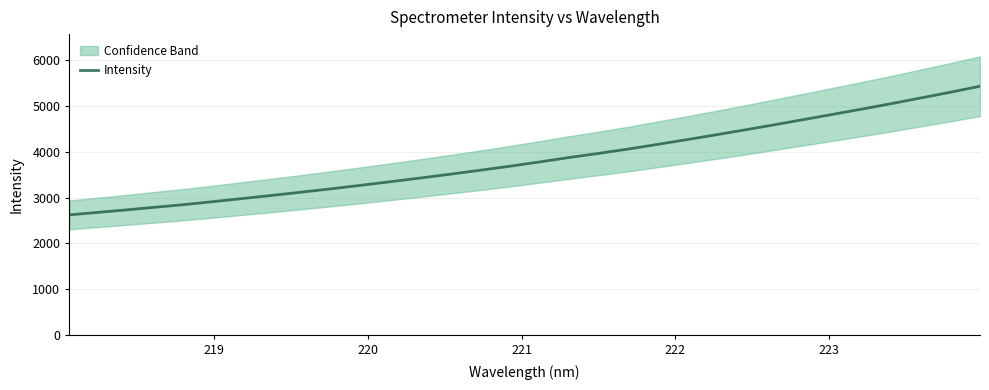

What is the smallest value displayed?

2623.0